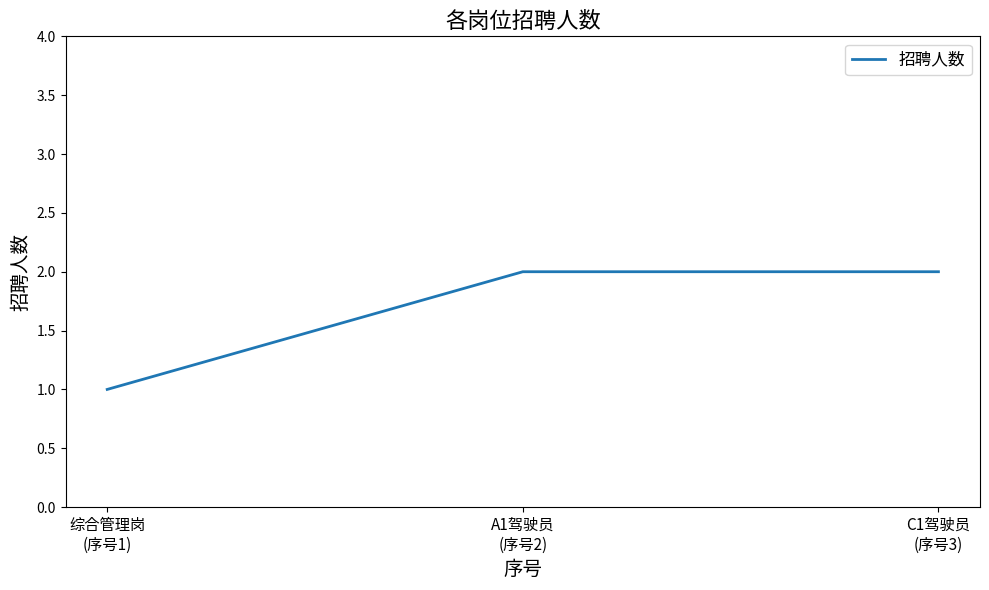

What position from the left is 综合管理岗
(序号1)?

1